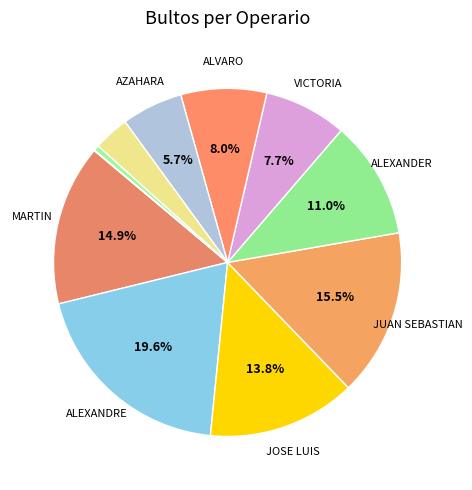

Is there a majority slice in this chart?

No